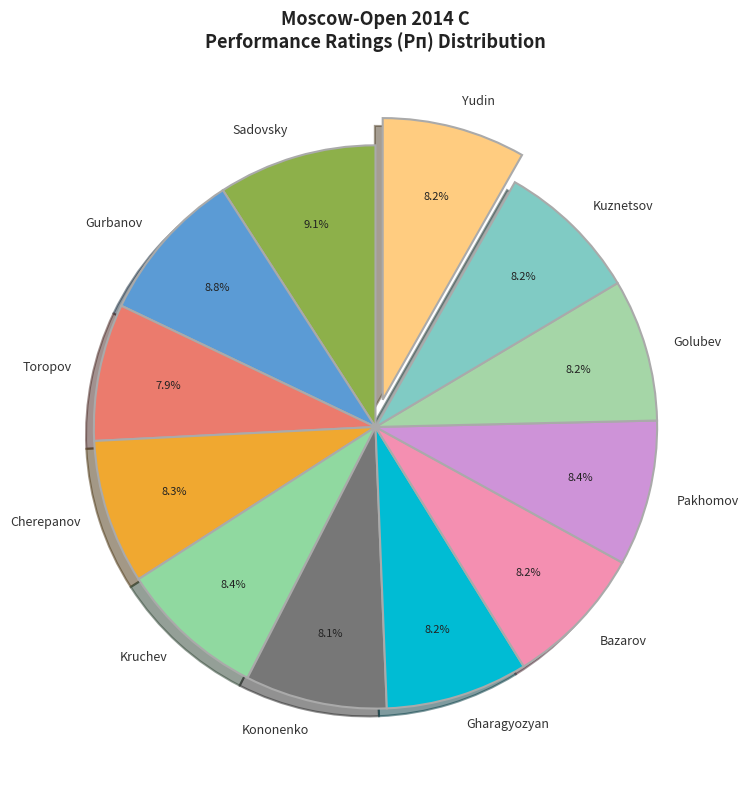

Is it true that Pakhomov is 2% of the pie?

False